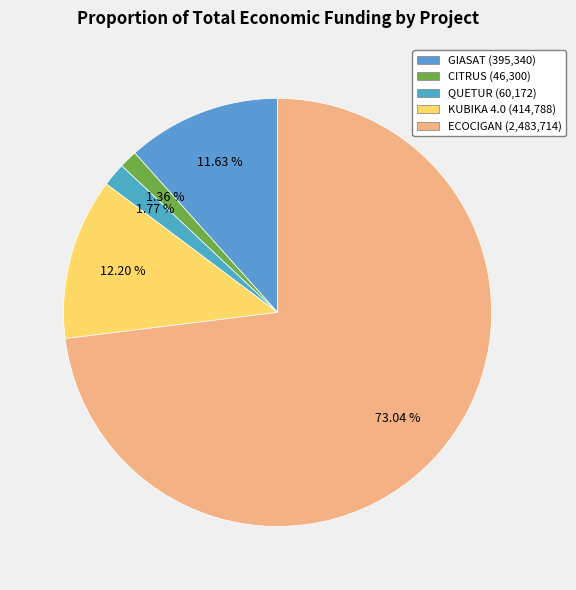

Between CITRUS and GIASAT, which is larger?

GIASAT